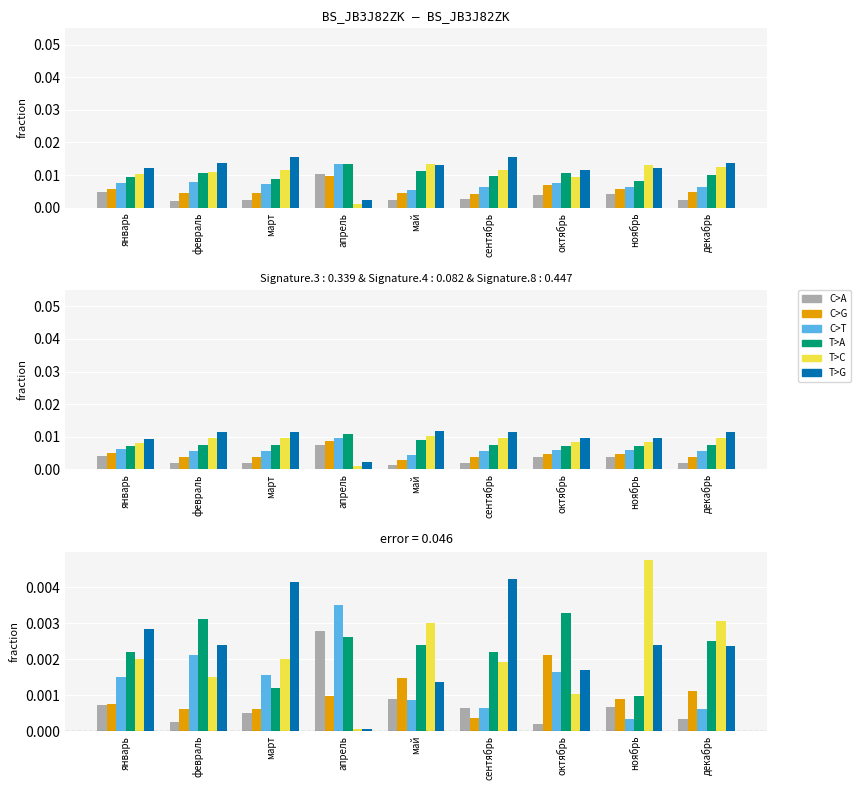

Which series has the widest spread of values?

T>C